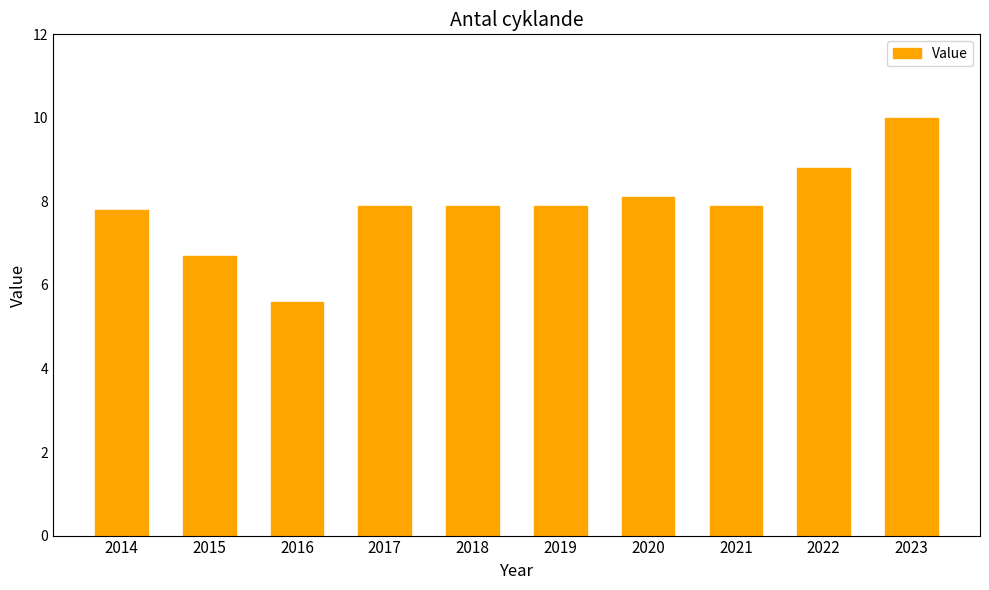

At which label does the data first exceed 7?

2014